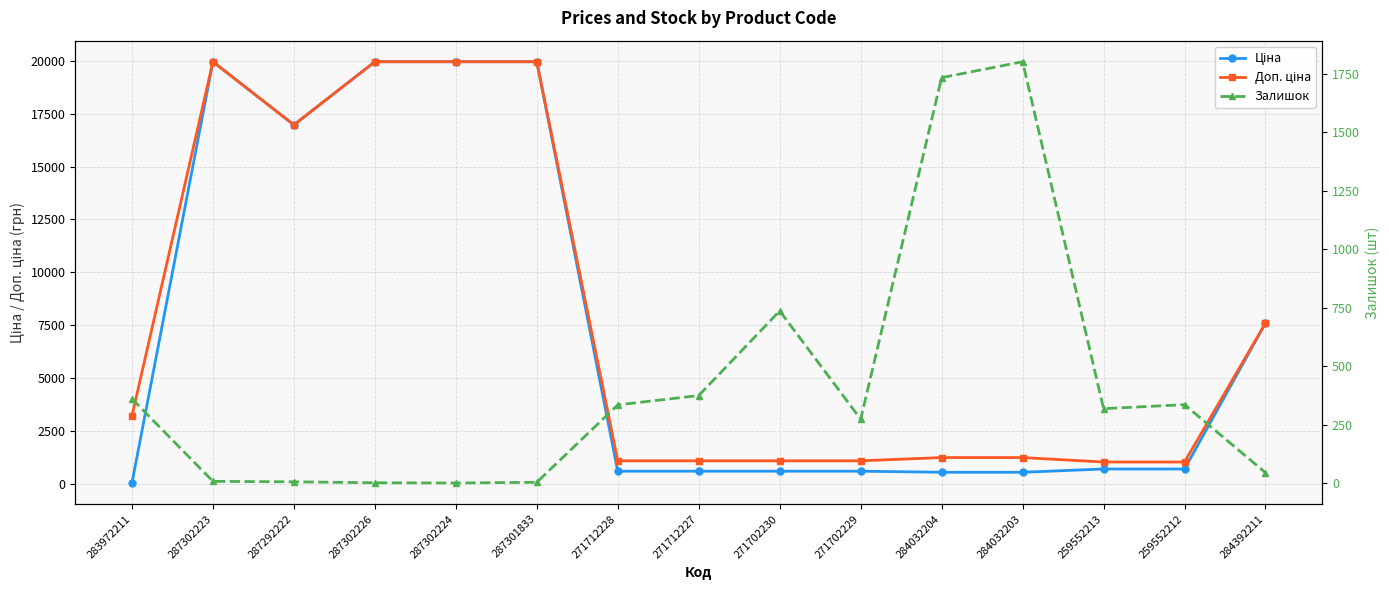

What is the difference between the second highest and second lowest values in the Залишок series?

1733.0